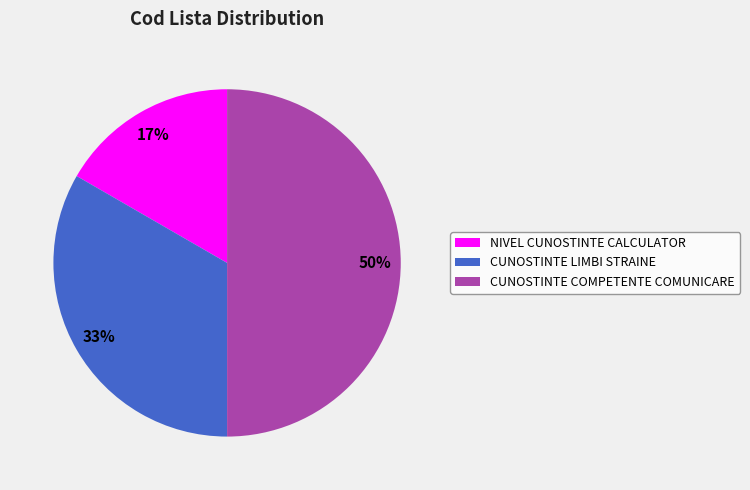

Rank the categories by value from lowest to highest.

NIVEL CUNOSTINTE CALCULATOR, CUNOSTINTE LIMBI STRAINE, CUNOSTINTE COMPETENTE COMUNICARE